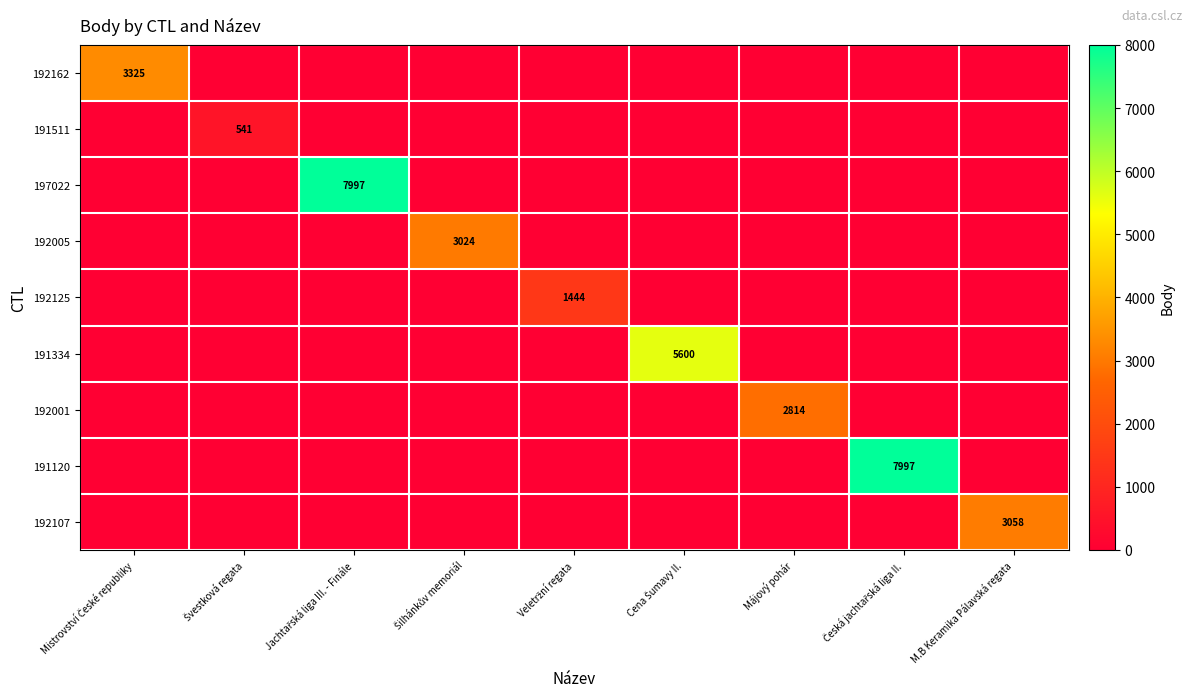

Between Jachtařská liga III. - Finále and Májový pohár, which series saw the biggest shift?

197022